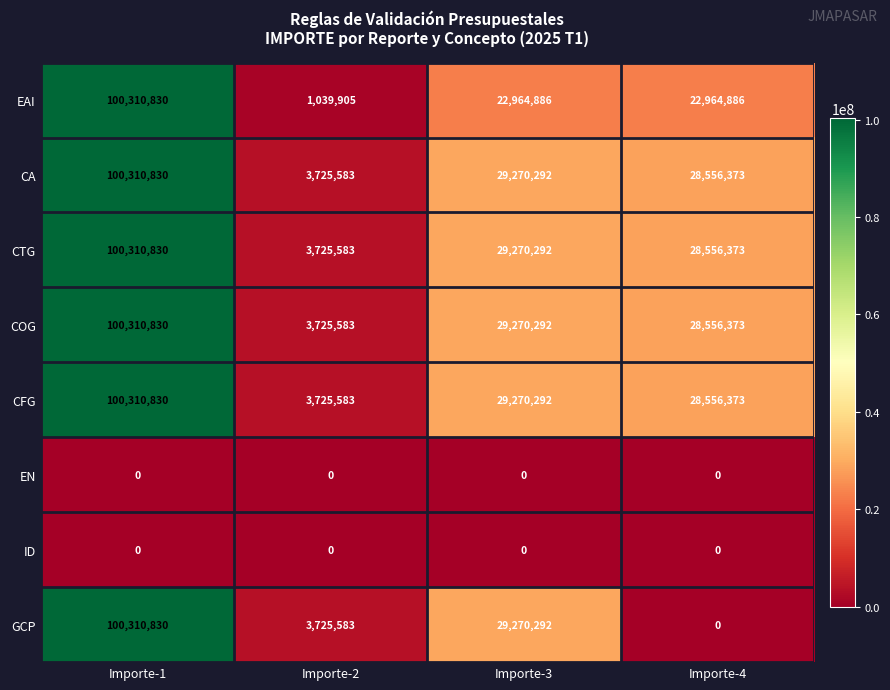

Is the value of EAI at Importe-4 greater than the value of GCP at Importe-3?

No